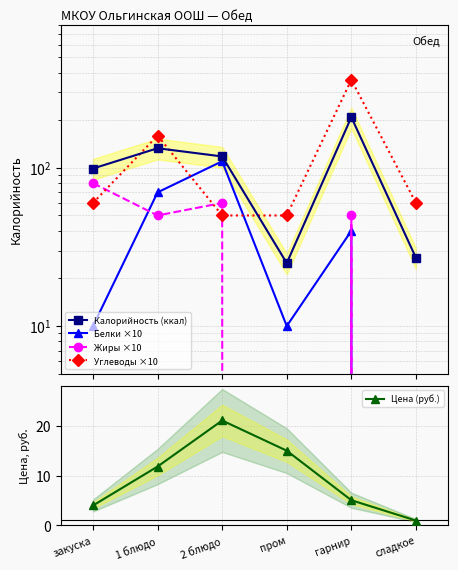

True or false: Белки ×10 has a value of 57.3 at гарнир.

False